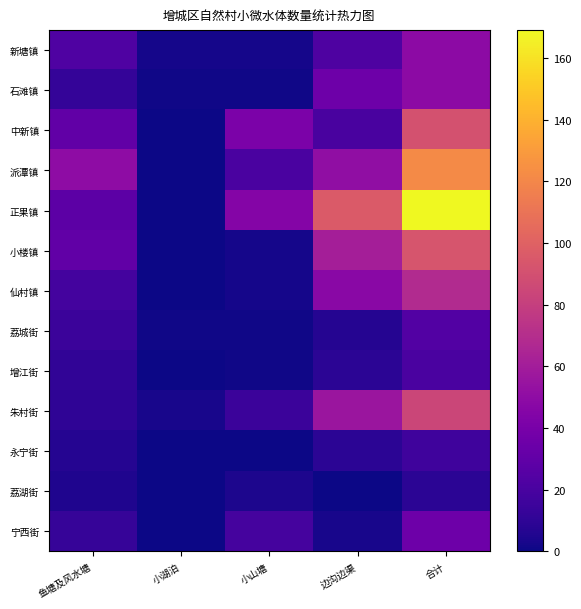

Rank the series by their maximum value, from highest to lowest.

正果镇, 派潭镇, 小楼镇, 中新镇, 朱村街, 仙村镇, 新塘镇, 石滩镇, 宁西街, 荔城街, 增江街, 永宁街, 荔湖街